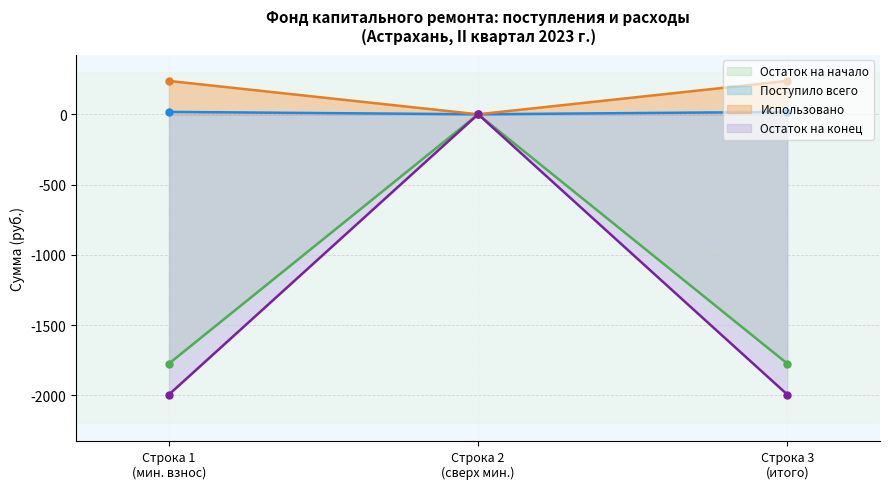

What is the value of the Использовано point at the 3rd from the left?

237.4